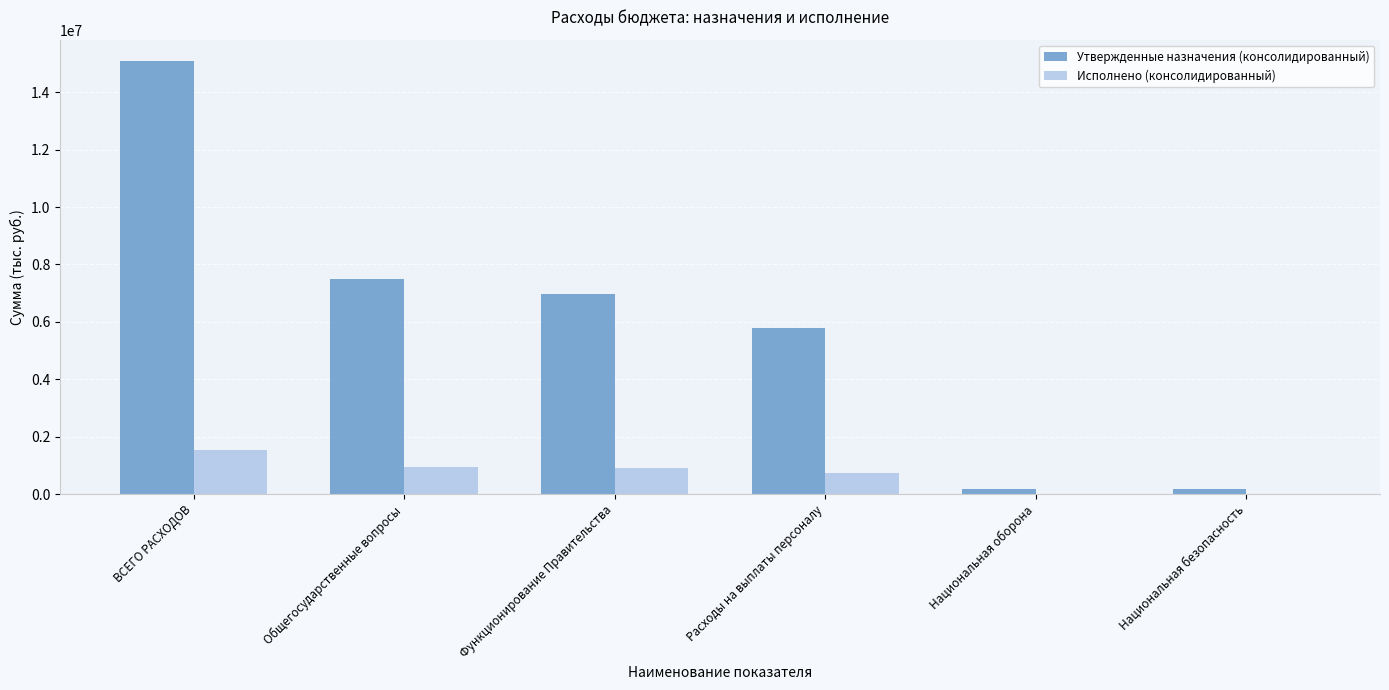

At which category is the sum across all series the highest?

ВСЕГО РАСХОДОВ